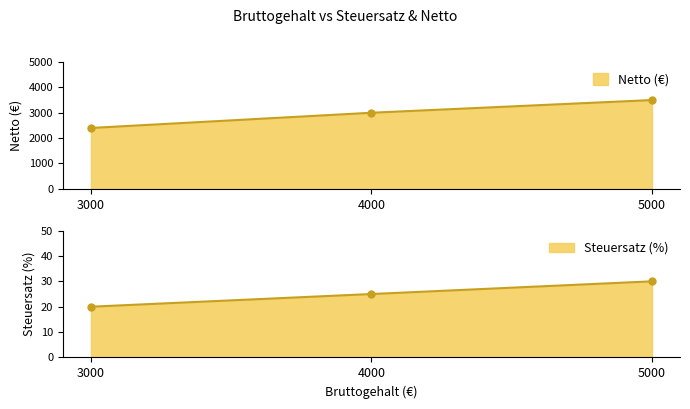

What is the average value of the Steuersatz (%) series?

25